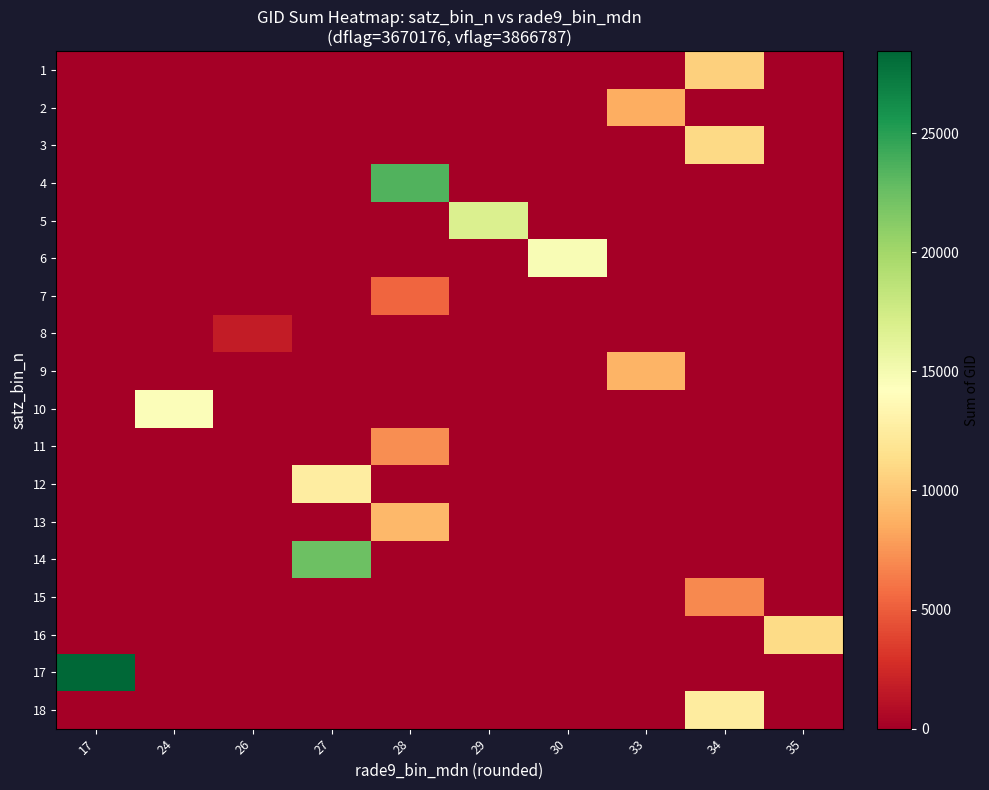

Reading left to right, what are all the values shown in this chart?

1: 17=0	24=0	26=0	27=0	28=0	29=0	30=0	33=0	34=10545	35=0
2: 17=0	24=0	26=0	27=0	28=0	29=0	30=0	33=8629	34=0	35=0
3: 17=0	24=0	26=0	27=0	28=0	29=0	30=0	33=0	34=11014	35=0
4: 17=0	24=0	26=0	27=0	28=23441	29=0	30=0	33=0	34=0	35=0
5: 17=0	24=0	26=0	27=0	28=0	29=16792	30=0	33=0	34=0	35=0
6: 17=0	24=0	26=0	27=0	28=0	29=0	30=14767	33=0	34=0	35=0
7: 17=0	24=0	26=0	27=0	28=5354	29=0	30=0	33=0	34=0	35=0
8: 17=0	24=0	26=1709	27=0	28=0	29=0	30=0	33=0	34=0	35=0
9: 17=0	24=0	26=0	27=0	28=0	29=0	30=0	33=8899	34=0	35=0
10: 17=0	24=14470	26=0	27=0	28=0	29=0	30=0	33=0	34=0	35=0
11: 17=0	24=0	26=0	27=0	28=7153	29=0	30=0	33=0	34=0	35=0
12: 17=0	24=0	26=0	27=12661	28=0	29=0	30=0	33=0	34=0	35=0
13: 17=0	24=0	26=0	27=0	28=9116	29=0	30=0	33=0	34=0	35=0
14: 17=0	24=0	26=0	27=22388	28=0	29=0	30=0	33=0	34=0	35=0
15: 17=0	24=0	26=0	27=0	28=0	29=0	30=0	33=0	34=6902	35=0
16: 17=0	24=0	26=0	27=0	28=0	29=0	30=0	33=0	34=0	35=11131
17: 17=28435	24=0	26=0	27=0	28=0	29=0	30=0	33=0	34=0	35=0
18: 17=0	24=0	26=0	27=0	28=0	29=0	30=0	33=0	34=12517	35=0